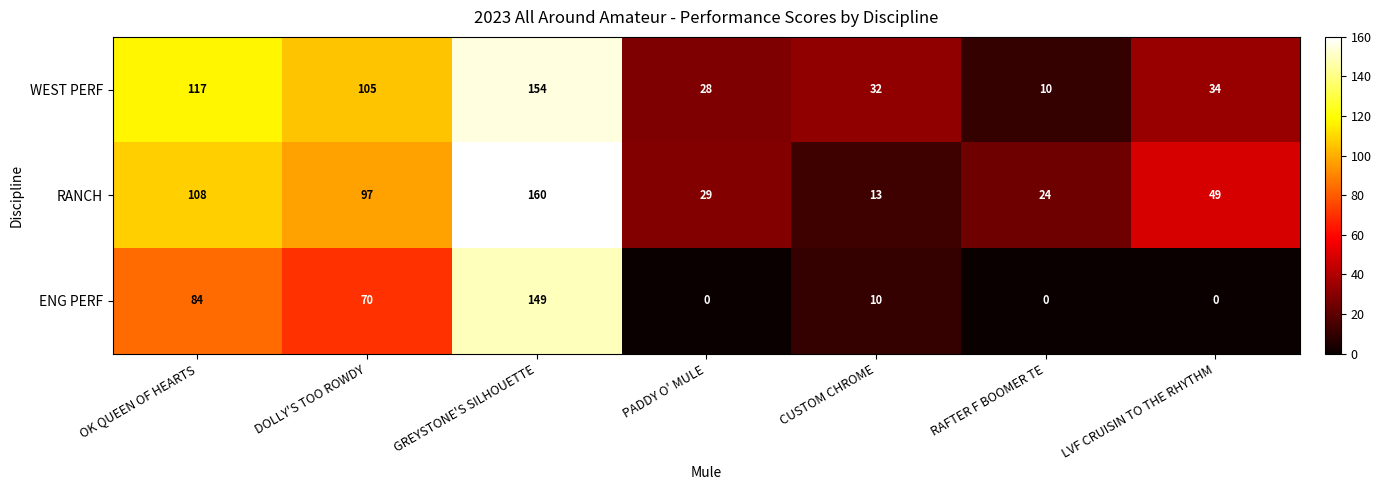

What is the difference between the maximum and minimum values in the ENG PERF series?

149